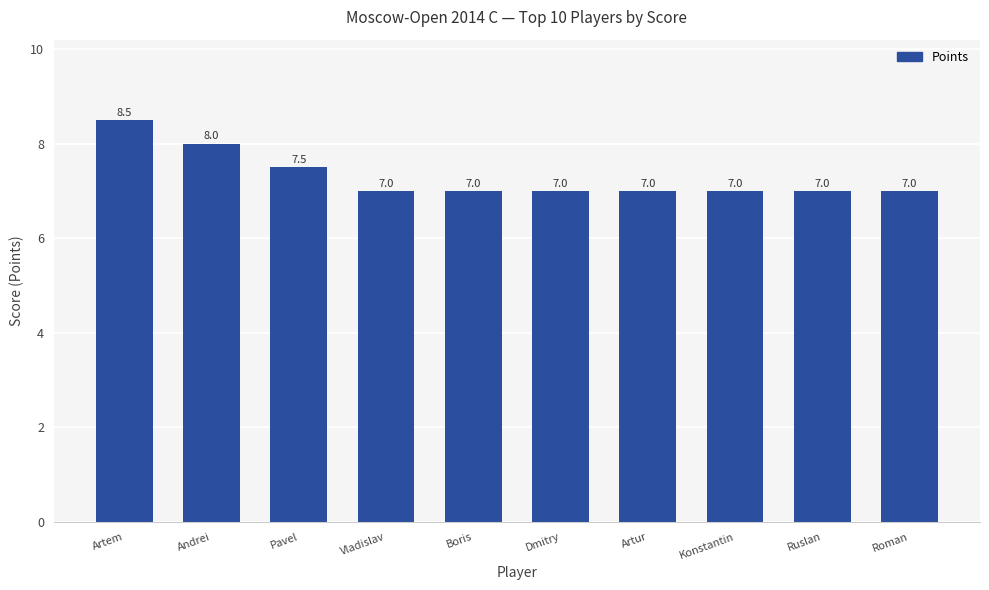

True or false: the data shows 7.0 at Vladislav.

True